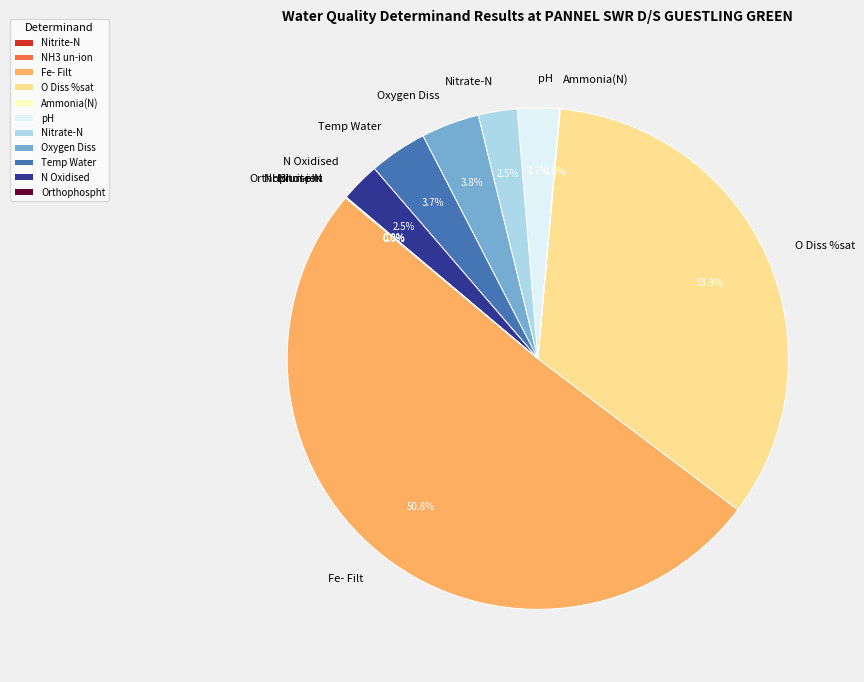

Which category accounts for the majority?

Fe- Filt